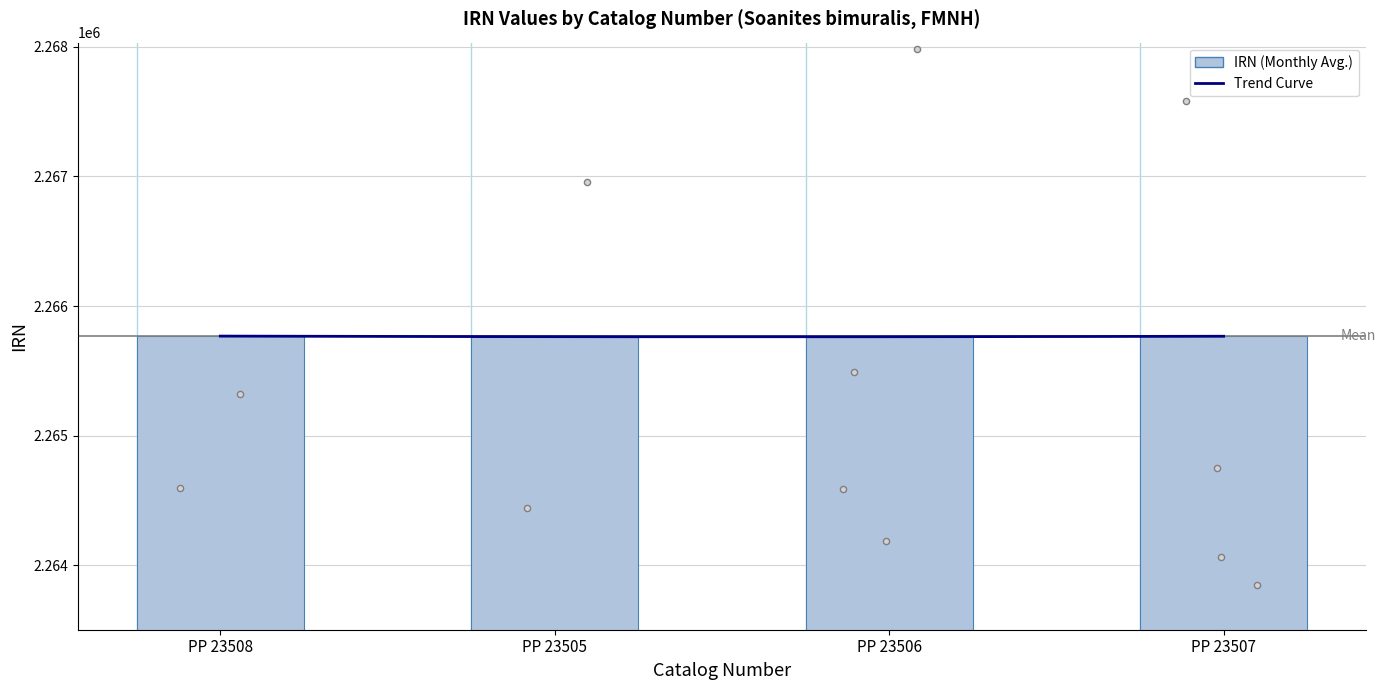

Approximately how many times larger is the value at PP 23508 compared to PP 23505?

1.0